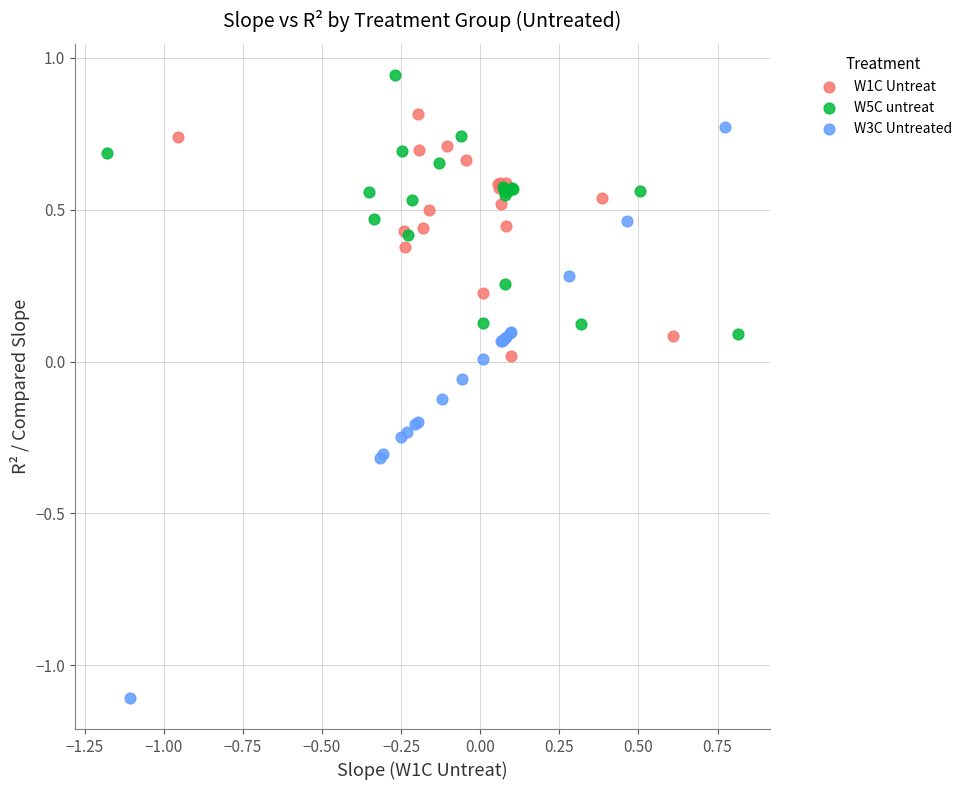

Which series reaches the minimum Y coordinate?

W3C Untreated